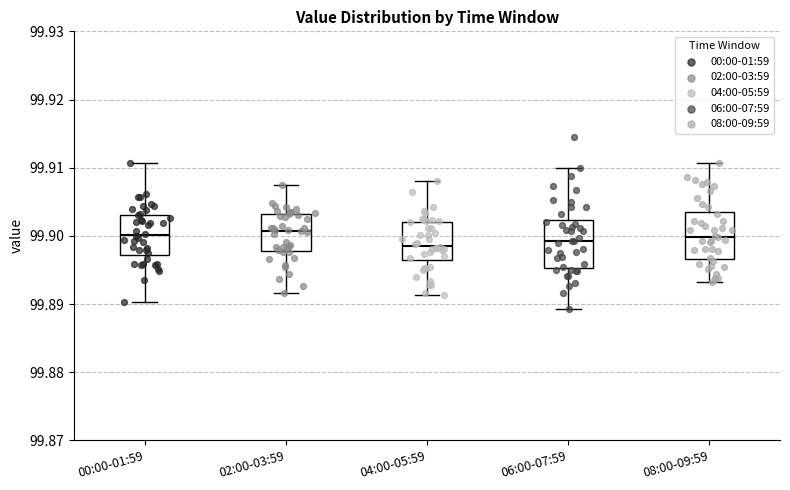

Reading left to right, transcribe this box plot: for each box, give where its median line is, the range the box spans, and where its two whiskers end, as read against the y-axis. The values are not printed on the chart, so give them approximately, as read against the axis.

00:00-01:59: median 99.900, box 99.897 to 99.903, whiskers 99.890 to 99.911
02:00-03:59: median 99.901, box 99.898 to 99.903, whiskers 99.892 to 99.907
04:00-05:59: median 99.899, box 99.896 to 99.902, whiskers 99.891 to 99.908
06:00-07:59: median 99.899, box 99.895 to 99.902, whiskers 99.889 to 99.910
08:00-09:59: median 99.900, box 99.897 to 99.903, whiskers 99.893 to 99.911